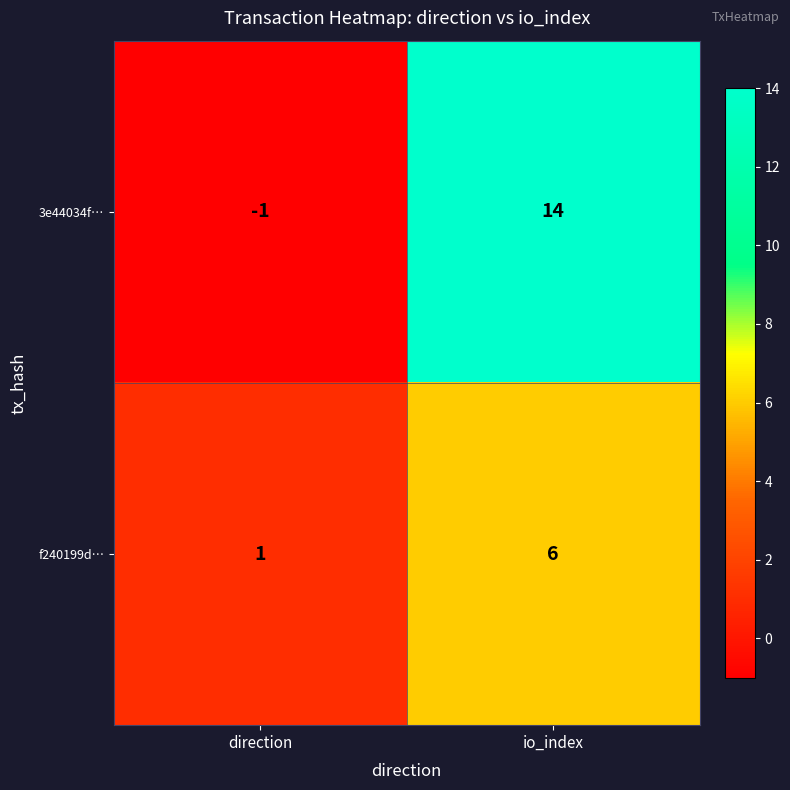

List the series in order of their peak value, lowest first.

f240199d…, 3e44034f…